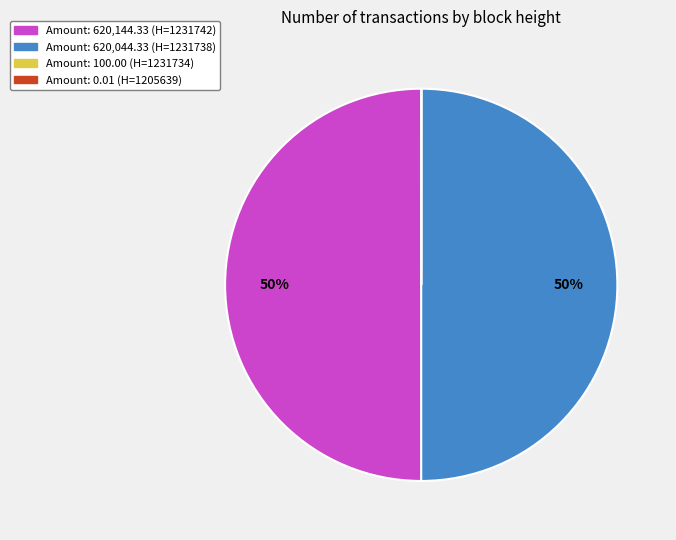

To the nearest percent, what is the average slice percentage?

25%